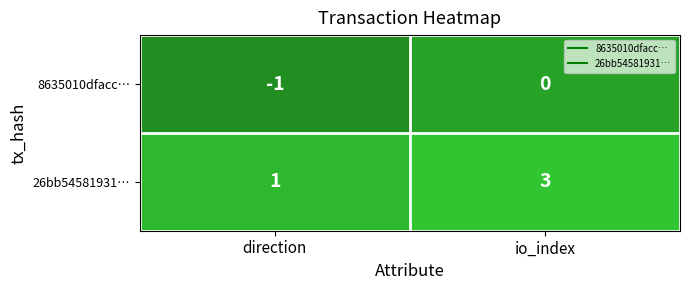

What is the approximate value of 26bb54581931… at io_index?

3